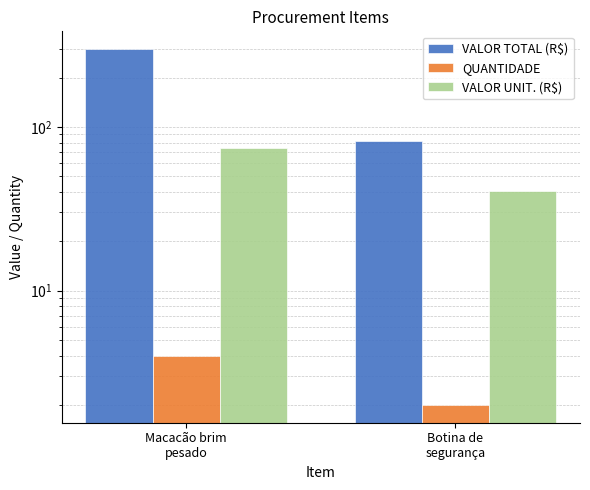

Where does the VALOR UNIT. (R$) series first go above 74?

Macacão brim
pesado